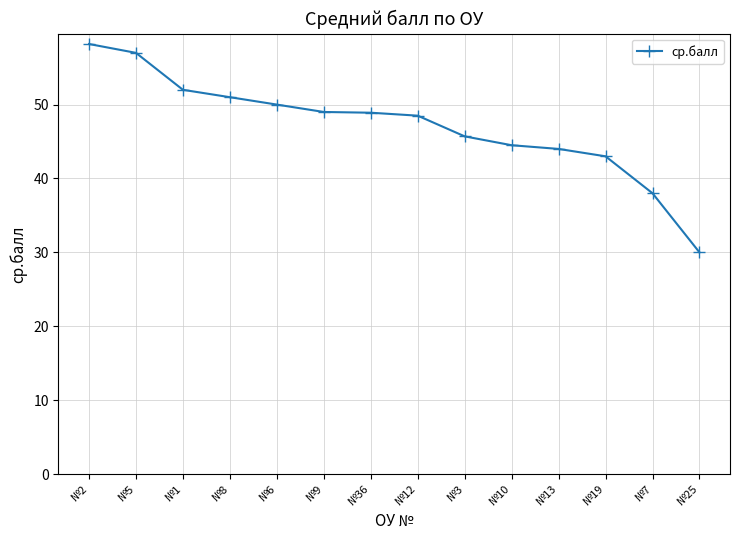

How many data points does each series have?

14